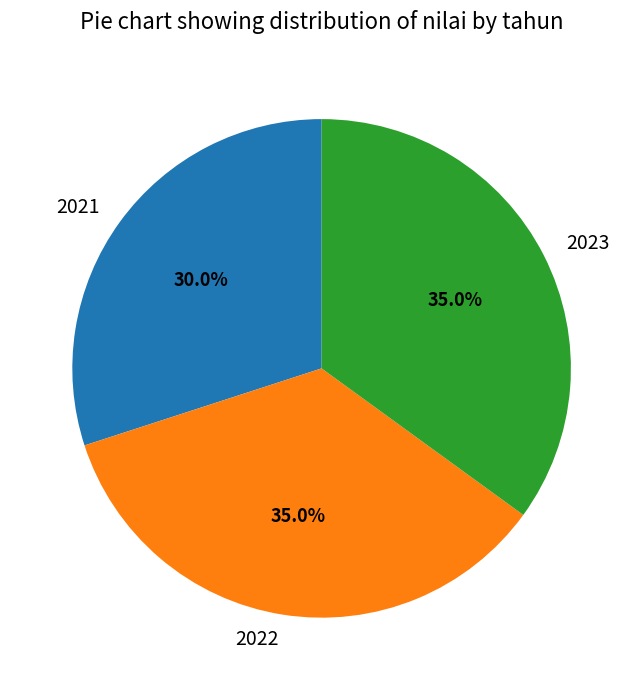

True or false: 2023 accounts for 35% of the total.

True